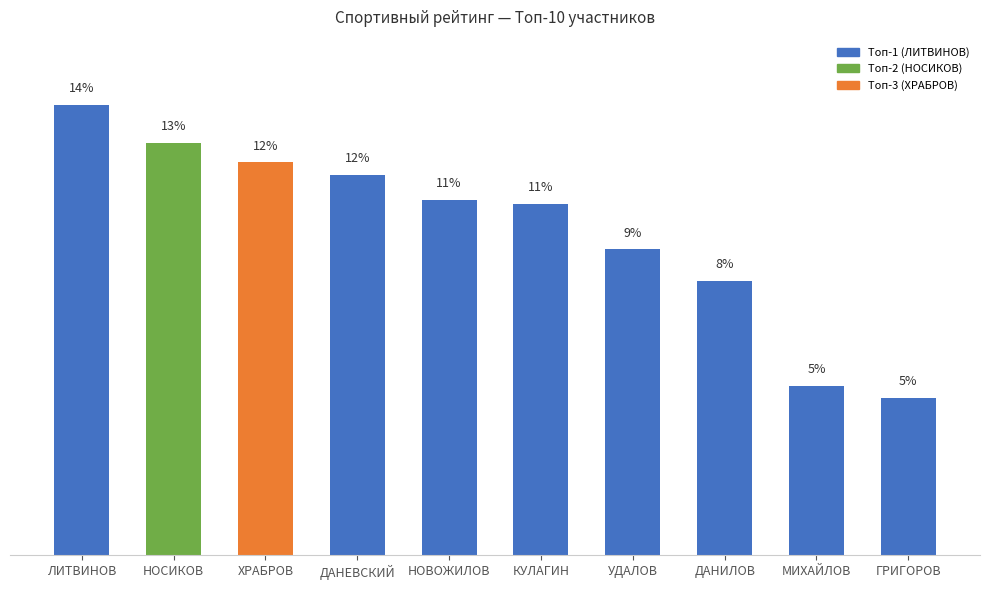

The chart shows a value of 5.2 at МИХАЙЛОВ. True or false?

True